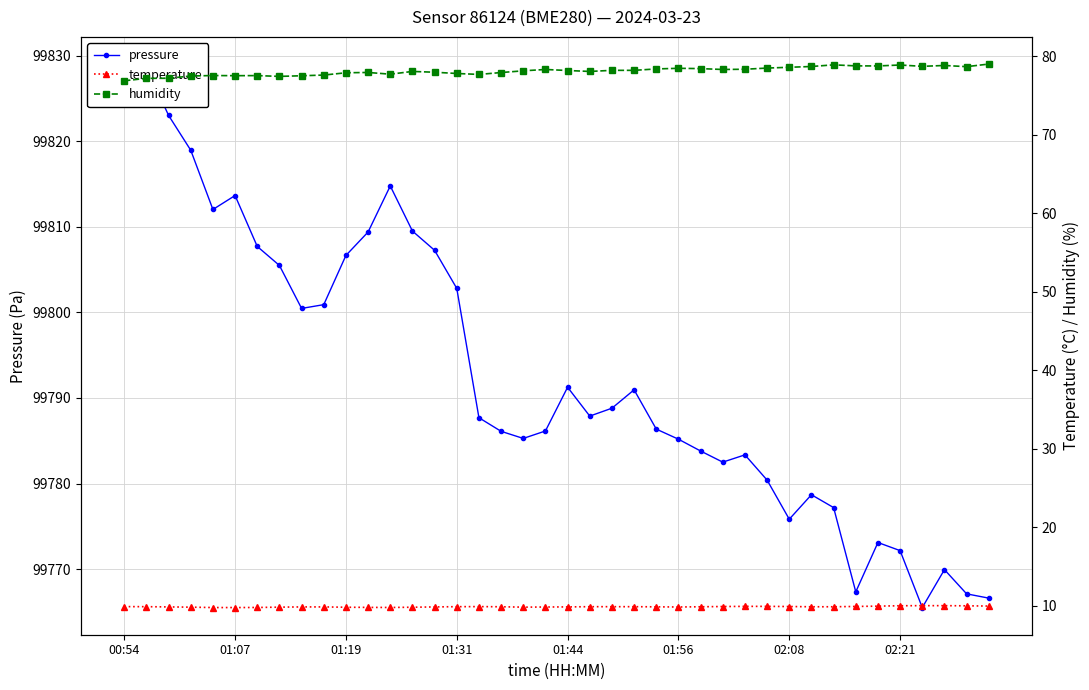

At how many categories does at least one series exceed 34339?

40